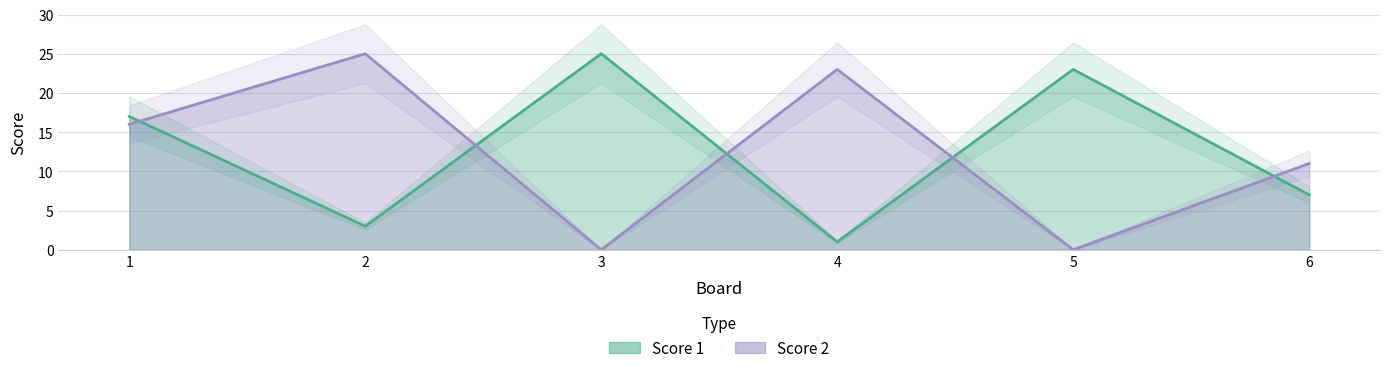

How many distinct data groups are displayed?

2